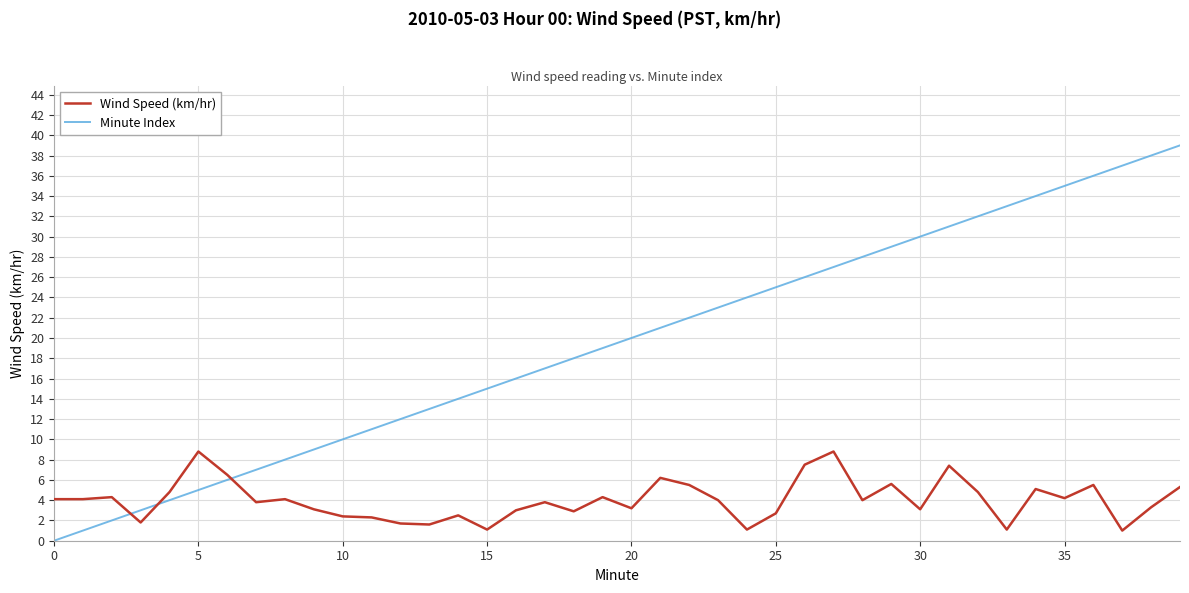

Which series has the largest total across all categories?

Minute Index